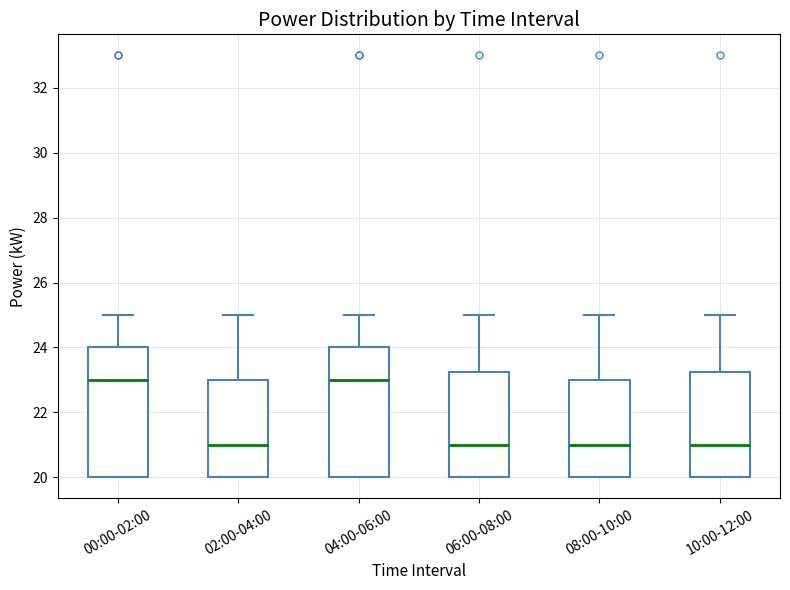

Where does the upper whisker of the box for 00:00-02:00 end on the y-axis? The values are not printed on the chart, so give them approximately, as read against the axis.

25.0